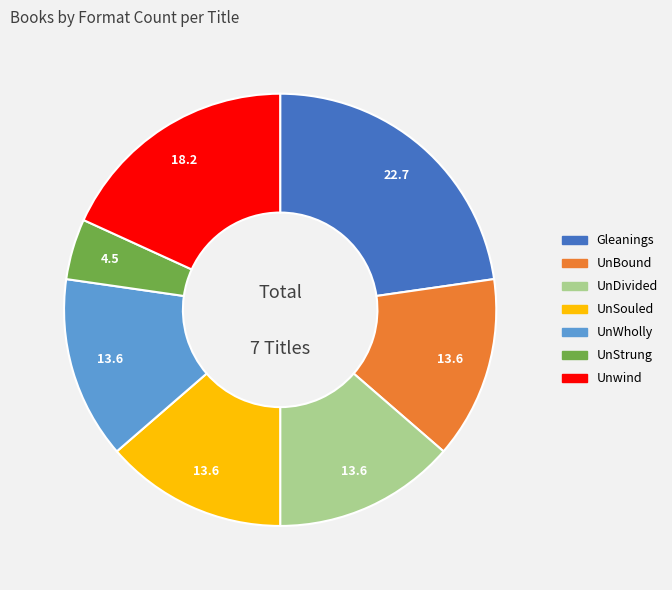

Is there a majority slice in this chart?

No